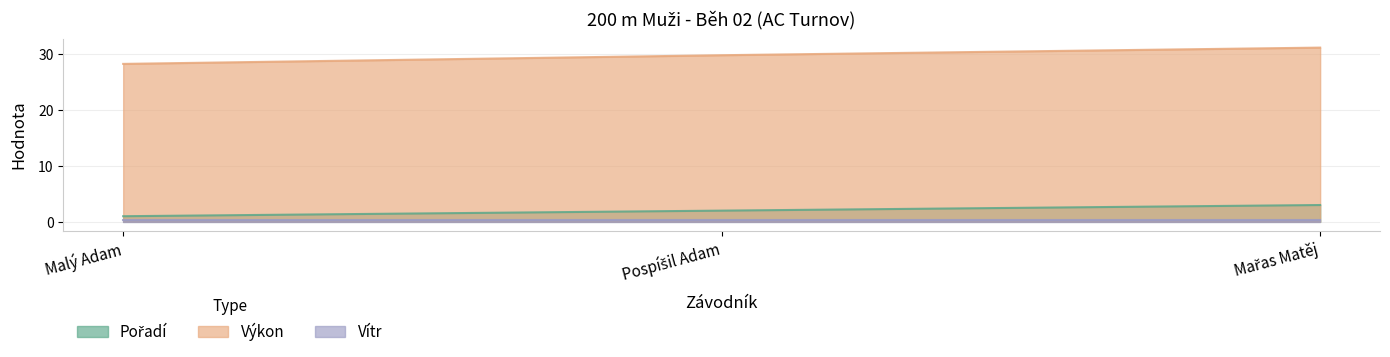

What is the maximum value shown in the chart?

31.1